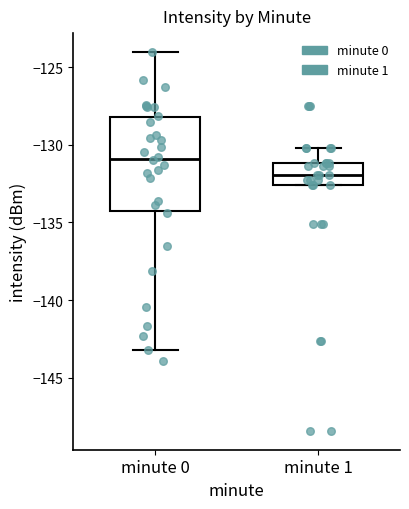

Which box has the lowest median line?

minute 1